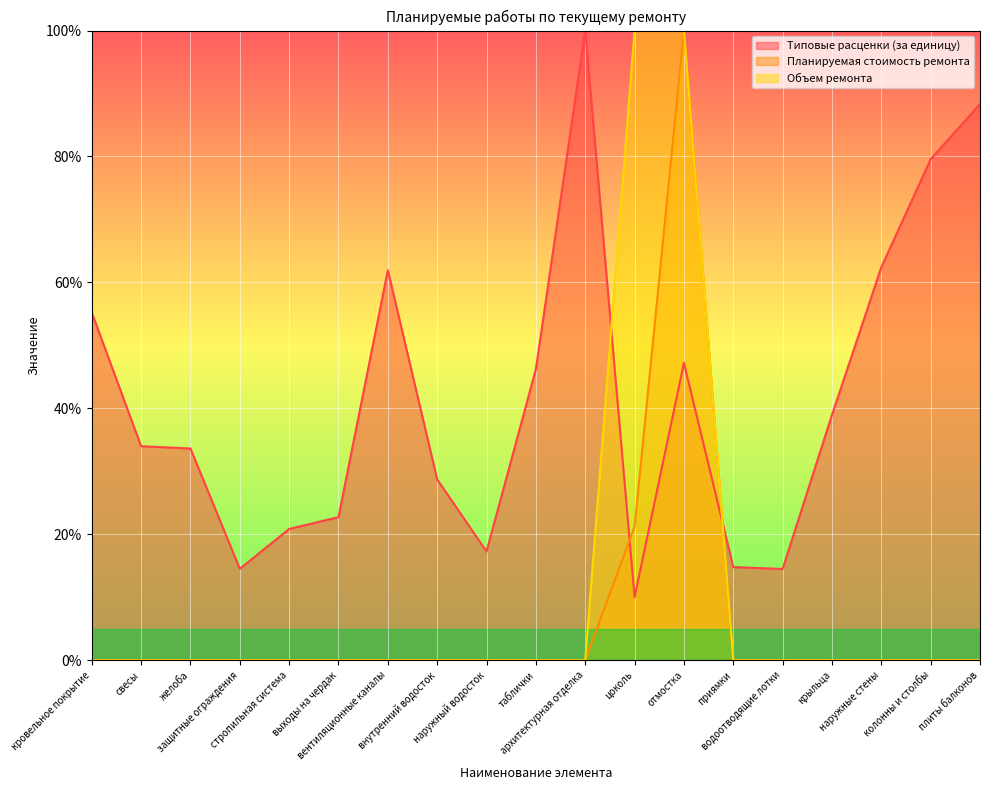

Reading left to right, list all the values displayed in this chart.

Типовые расценки (за единицу): 55.2	34.0	33.6	14.5	20.8	22.7	61.9	28.7	17.3	46.2	100.0	10.0	47.2	14.8	14.5	39.0	62.4	79.6	88.3
Планируемая стоимость ремонта: 0.0	0.0	0.0	0.0	0.0	0.0	0.0	0.0	0.0	0.0	0.0	21.2	100.0	0.0	0.0	0.0	0.0	0.0	0.0
Объем ремонта: 0.0	0.0	0.0	0.0	0.0	0.0	0.0	0.0	0.0	0.0	0.0	100.0	100.0	0.0	0.0	0.0	0.0	0.0	0.0